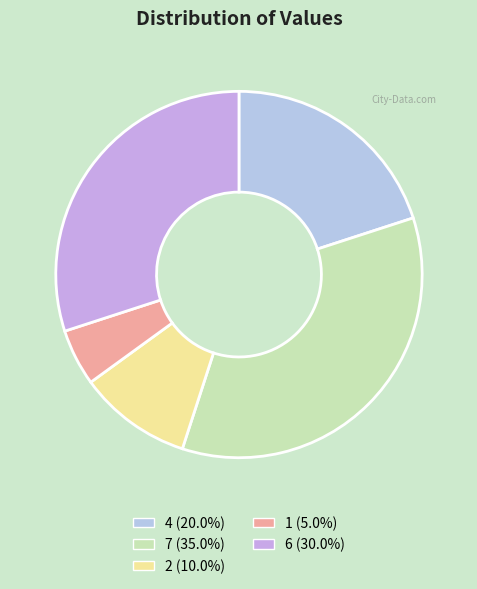

Which slice is the smallest?

1